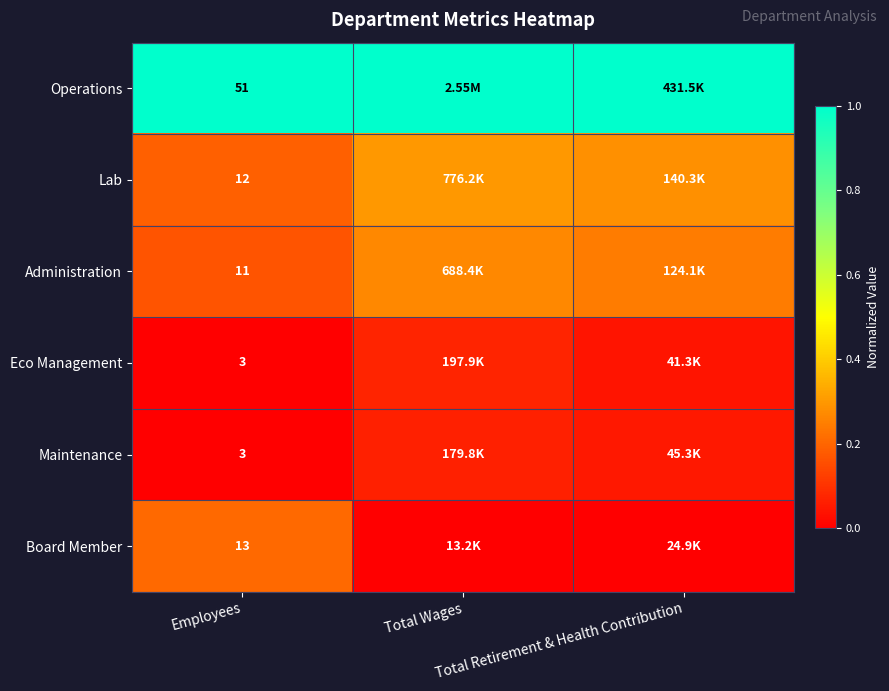

At how many categories does at least one series exceed 0?

3